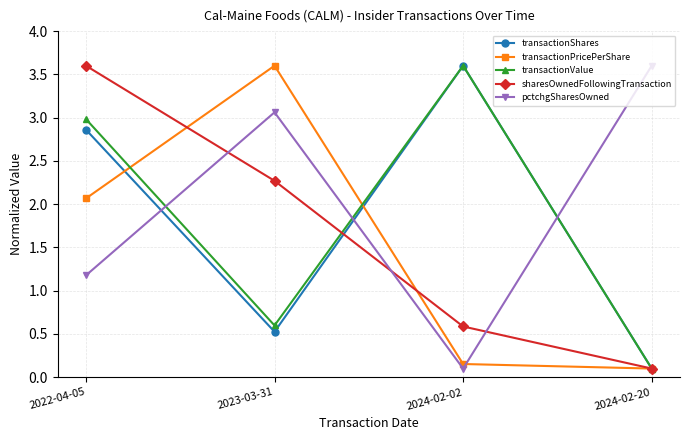

Where do transactionValue and sharesOwnedFollowingTransaction first cross each other?

2023-03-31 and 2024-02-02